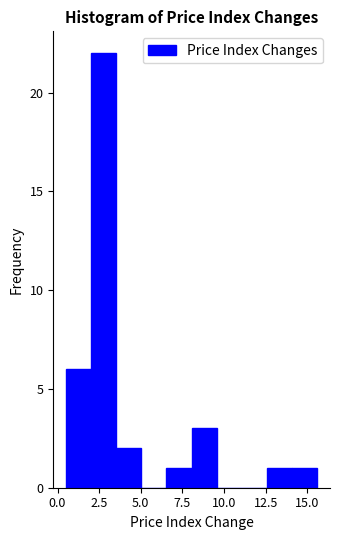

Around what value on the x-axis is the tallest bar? Give the approximate position of its centre, as read against the axis.

3.0